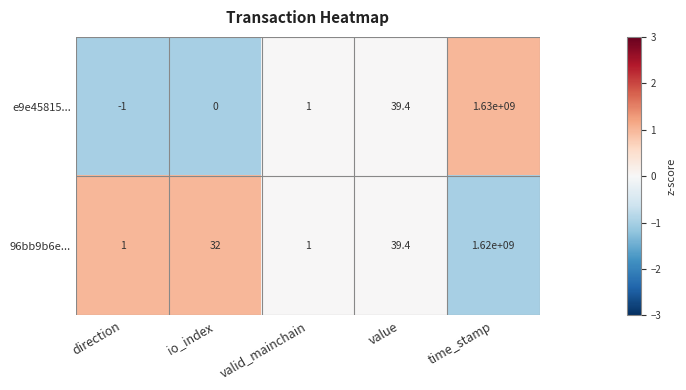

True or false: e9e45815... has a value of -1.0 at direction.

True